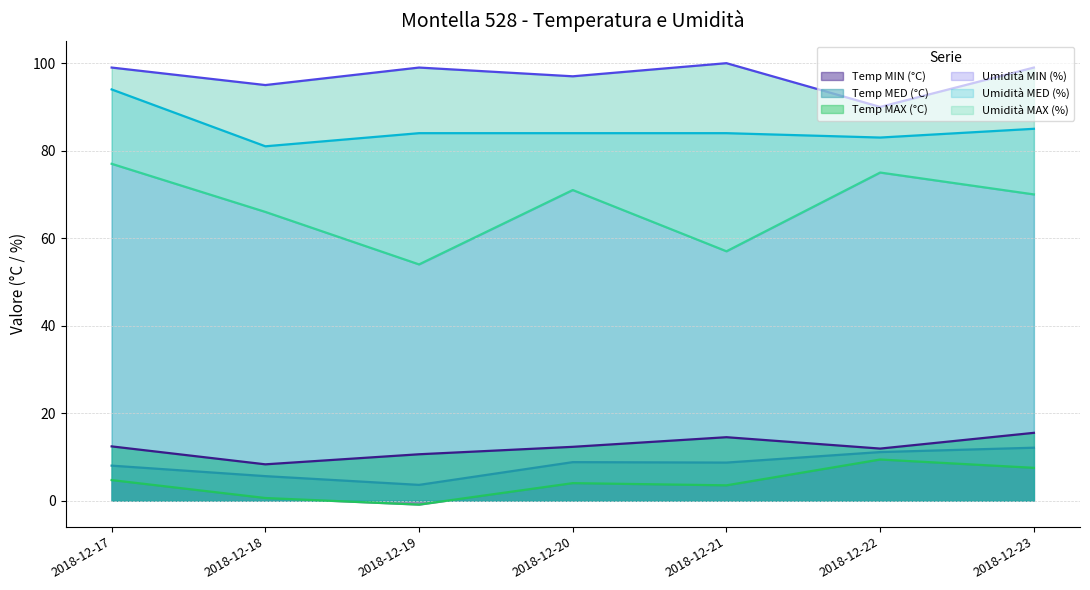

At which category does Temp MAX (°C) reach its first local peak?

2018-12-21